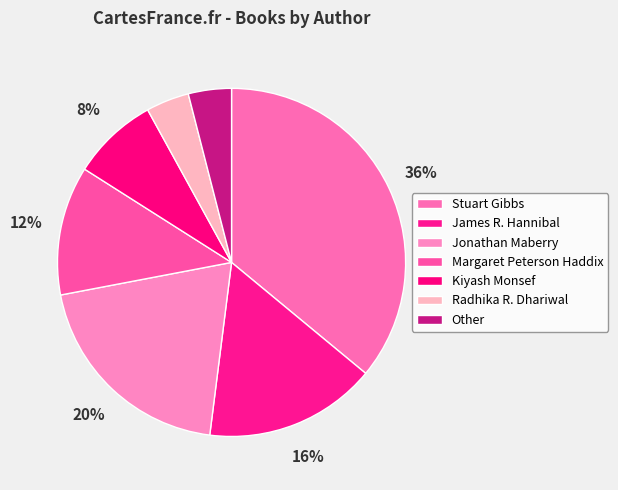

Is James R. Hannibal the majority of the pie?

No